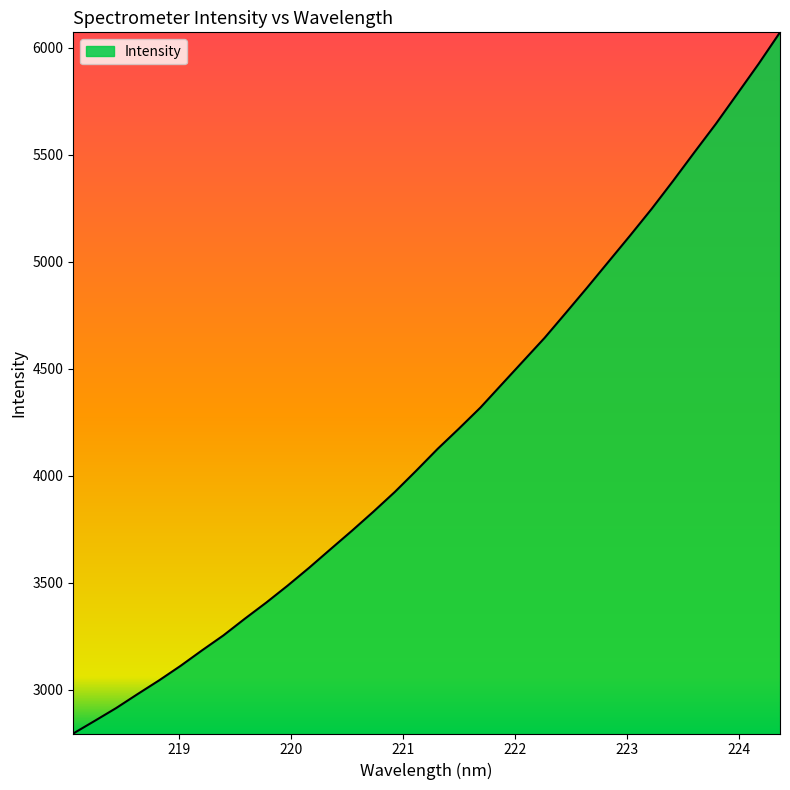

What is the smallest value displayed?

2796.7